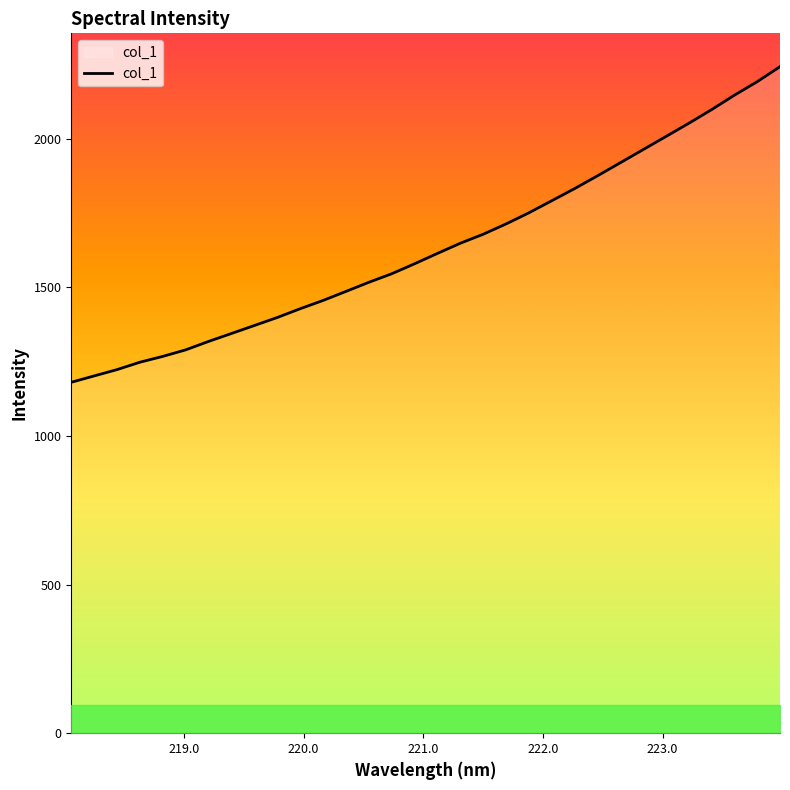

What is the difference between the maximum and minimum values?

1061.8